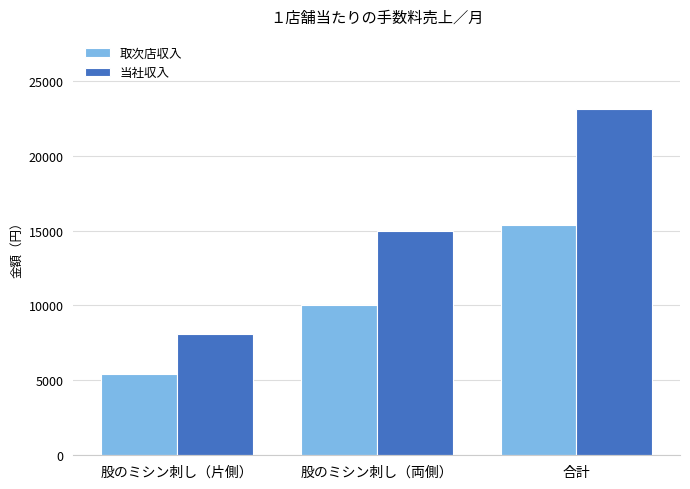

Is the value of 当社収入 at 股のミシン刺し（片側） greater than the value of 取次店収入 at 股のミシン刺し（両側）?

No